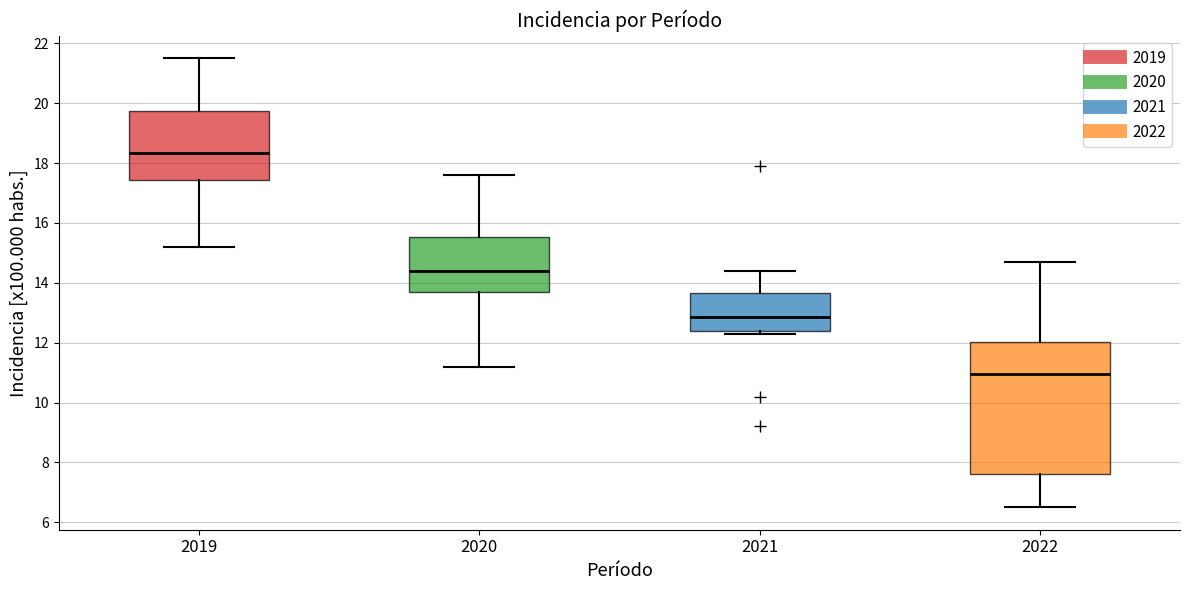

Which box's median line is the lowest?

2022